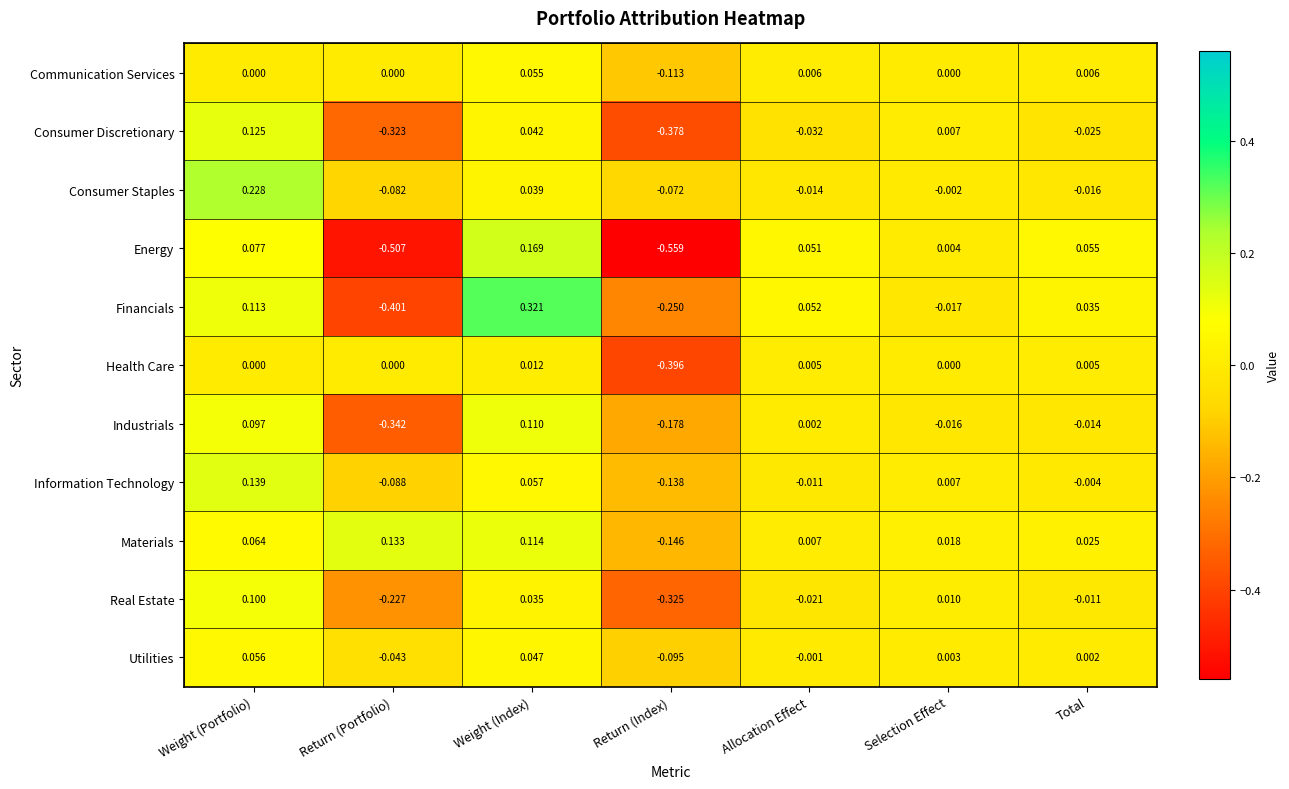

Which series has the largest range (max minus min)?

Energy